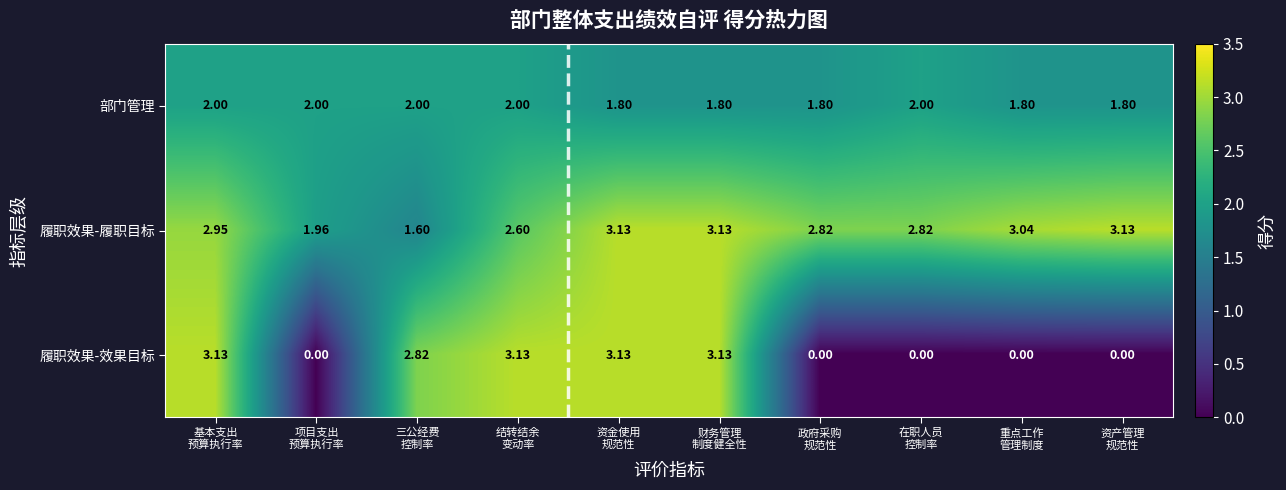

How many data points in 部门管理 are less than 2?

5